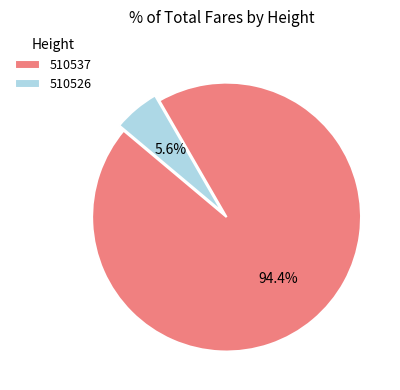

Rank the categories by value from highest to lowest.

510537, 510526